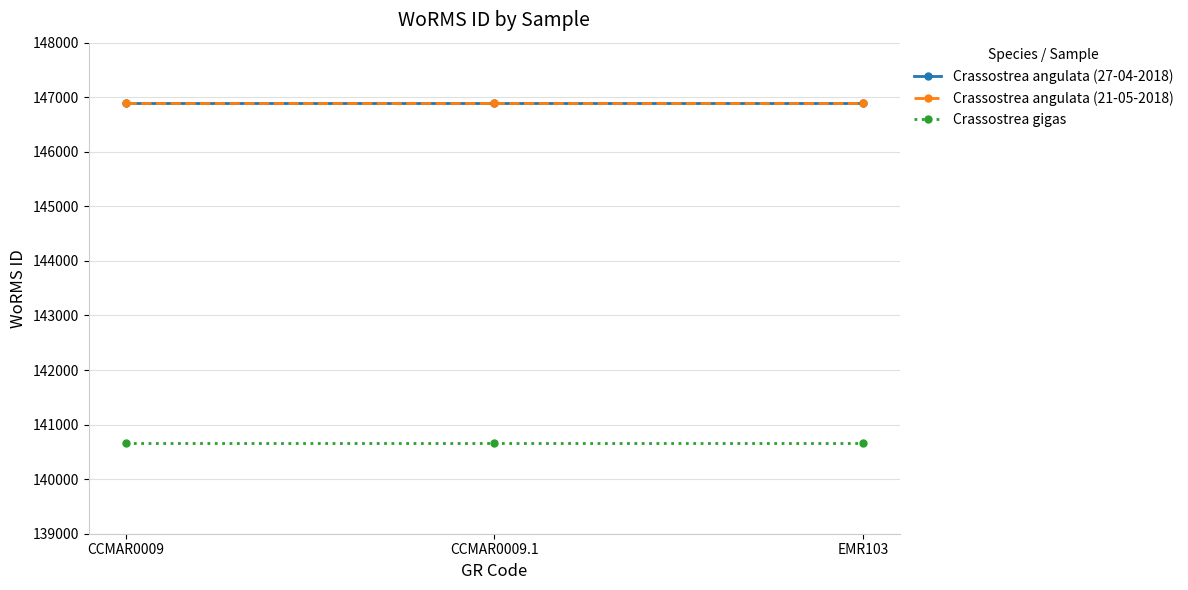

What is the smallest value displayed?

140656